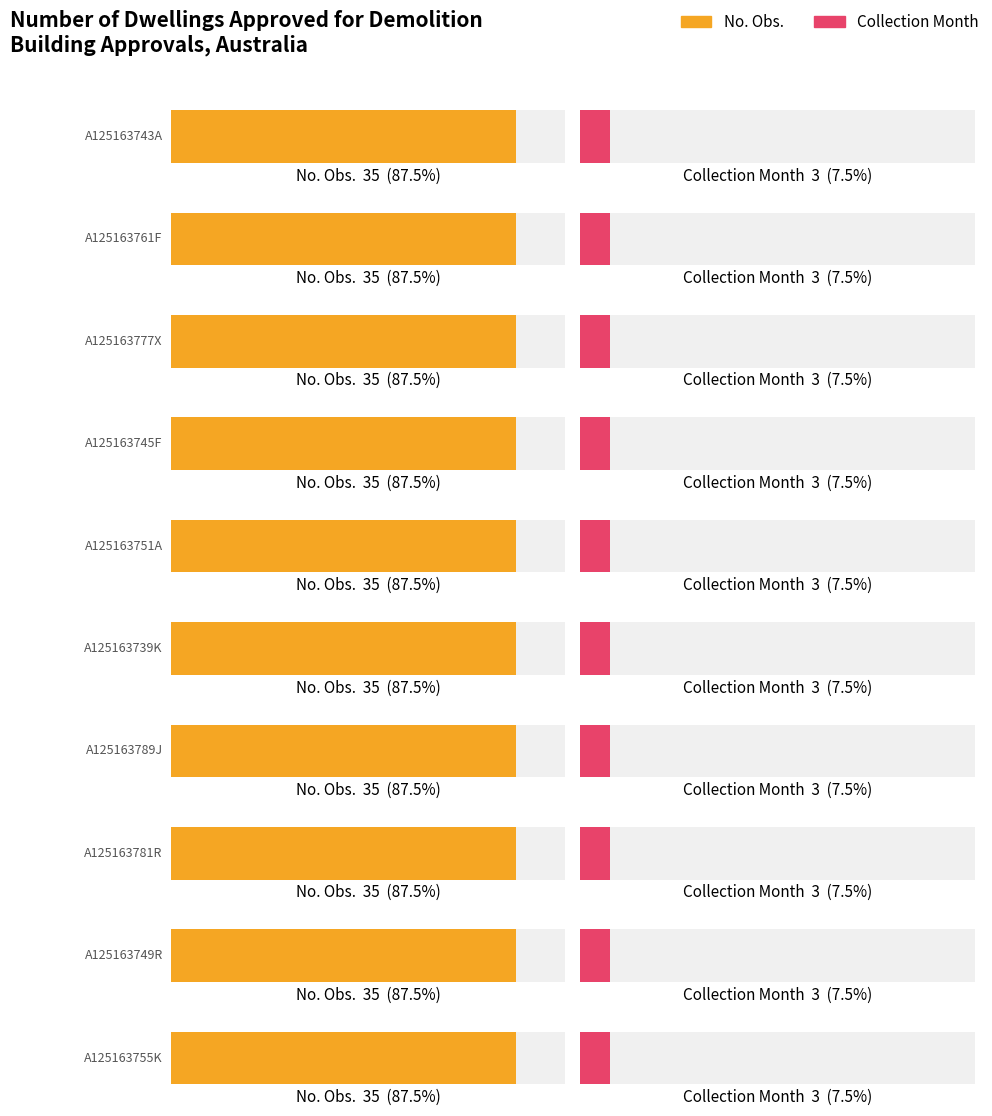

Between A125163761F and A125163745F, which series saw the biggest shift?

No. Obs.